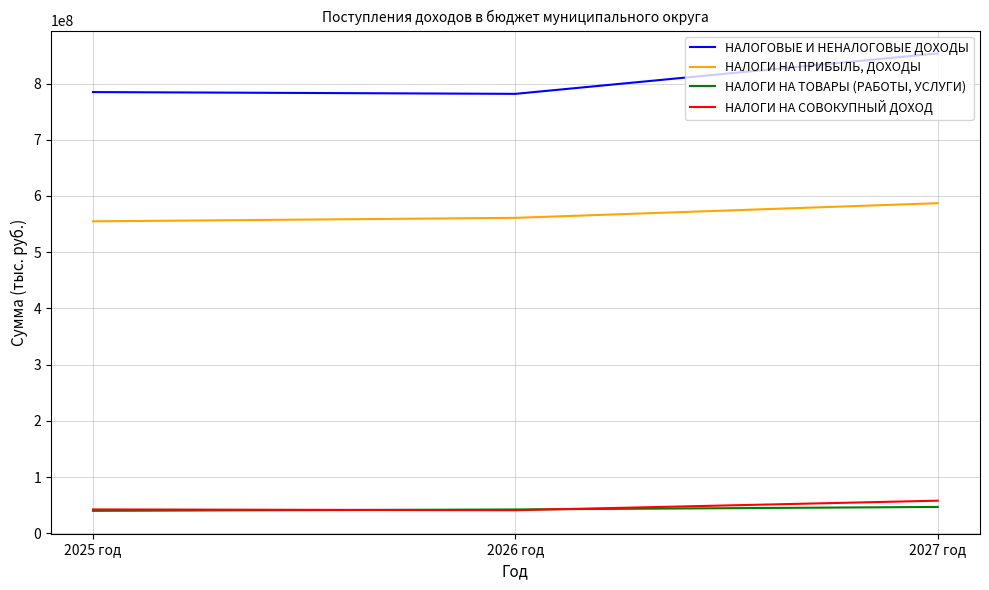

At which label is НАЛОГОВЫЕ И НЕНАЛОГОВЫЕ ДОХОДЫ closest to 817613000?

2025 год